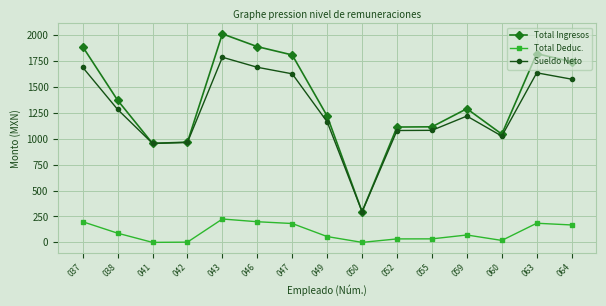

True or false: Total Deduc. and Sueldo Neto intersect in this chart.

False